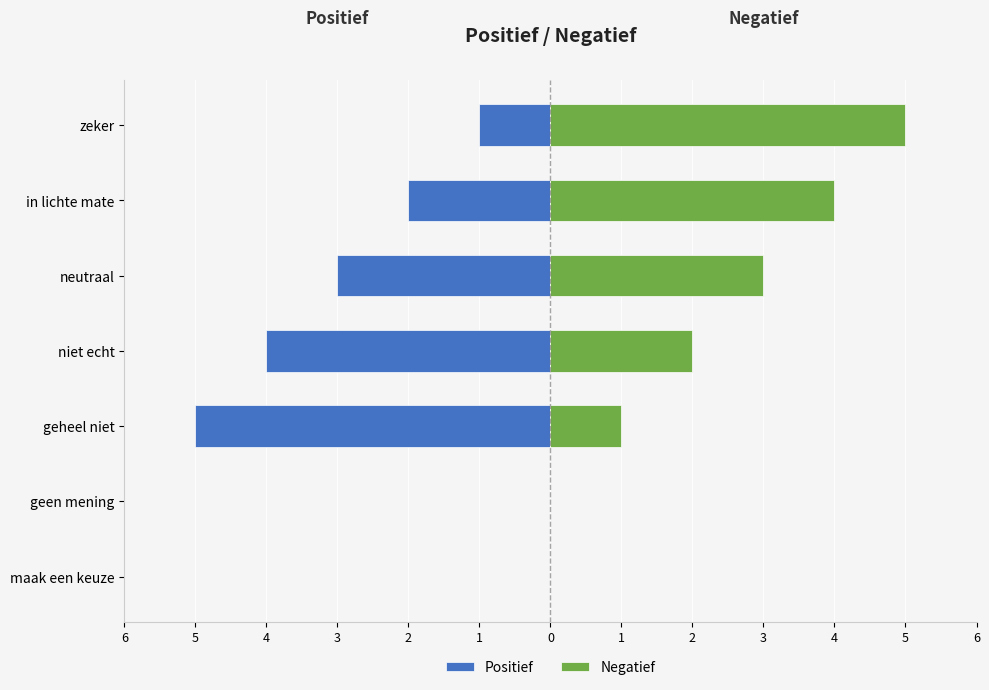

Are the bars grouped side by side (vs. stacked)?

Yes